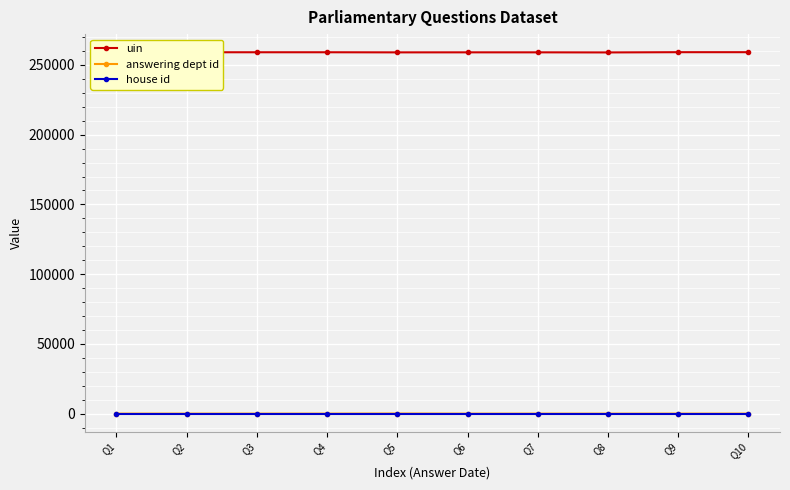

Read the uin value at Q2, to the nearest 10.

259070